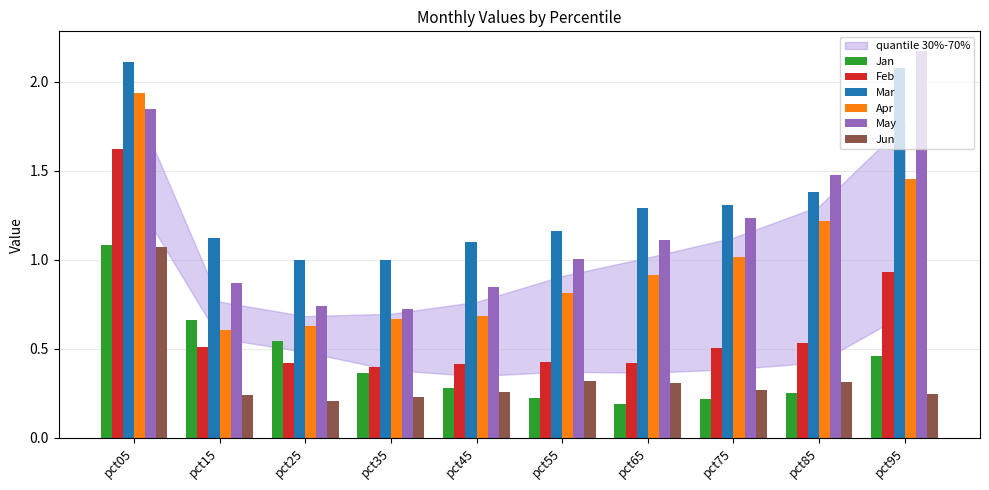

Which series changed the most between pct05 and pct95?

Jun